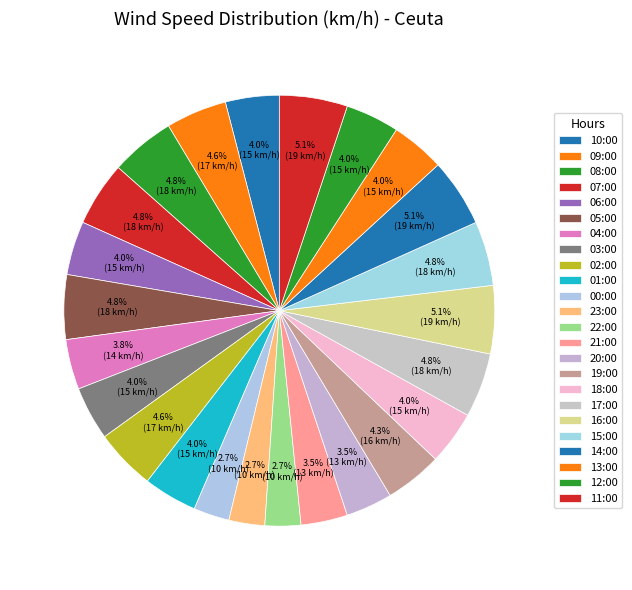

Count the number of slices in the pie.

24